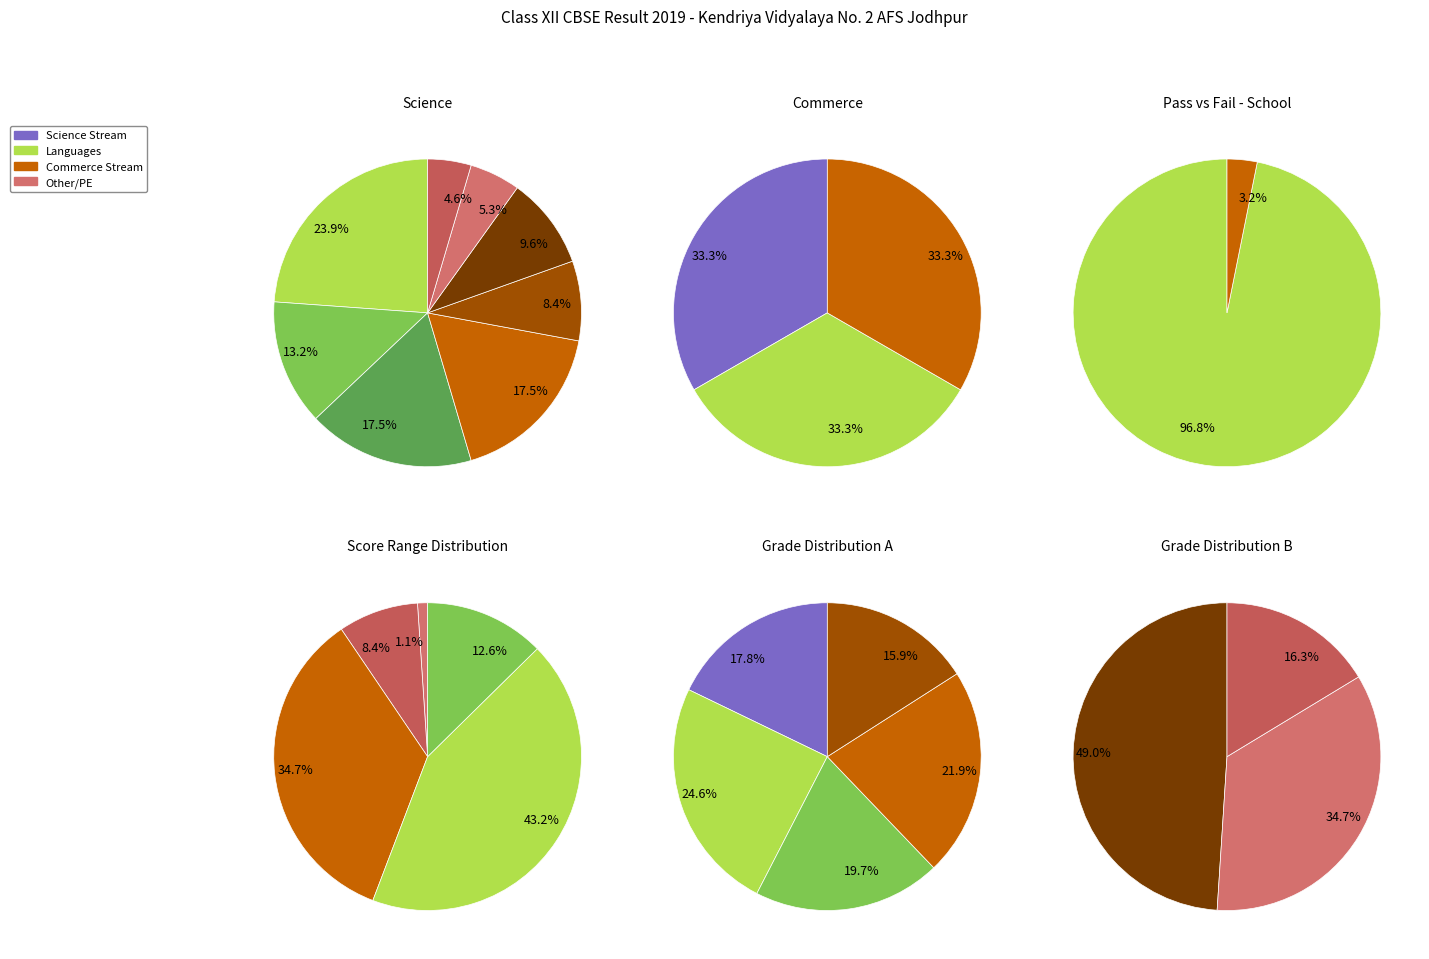

Do PHYSICAL EDUCATION and ENGLISH CORE together represent more than half of the pie?

No